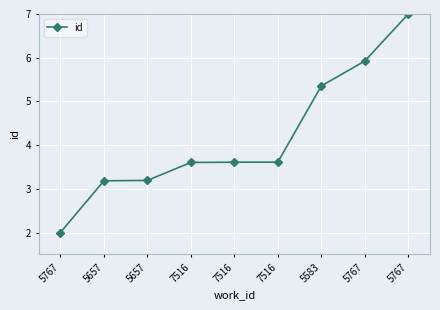

How many categories are shown in the chart?

9